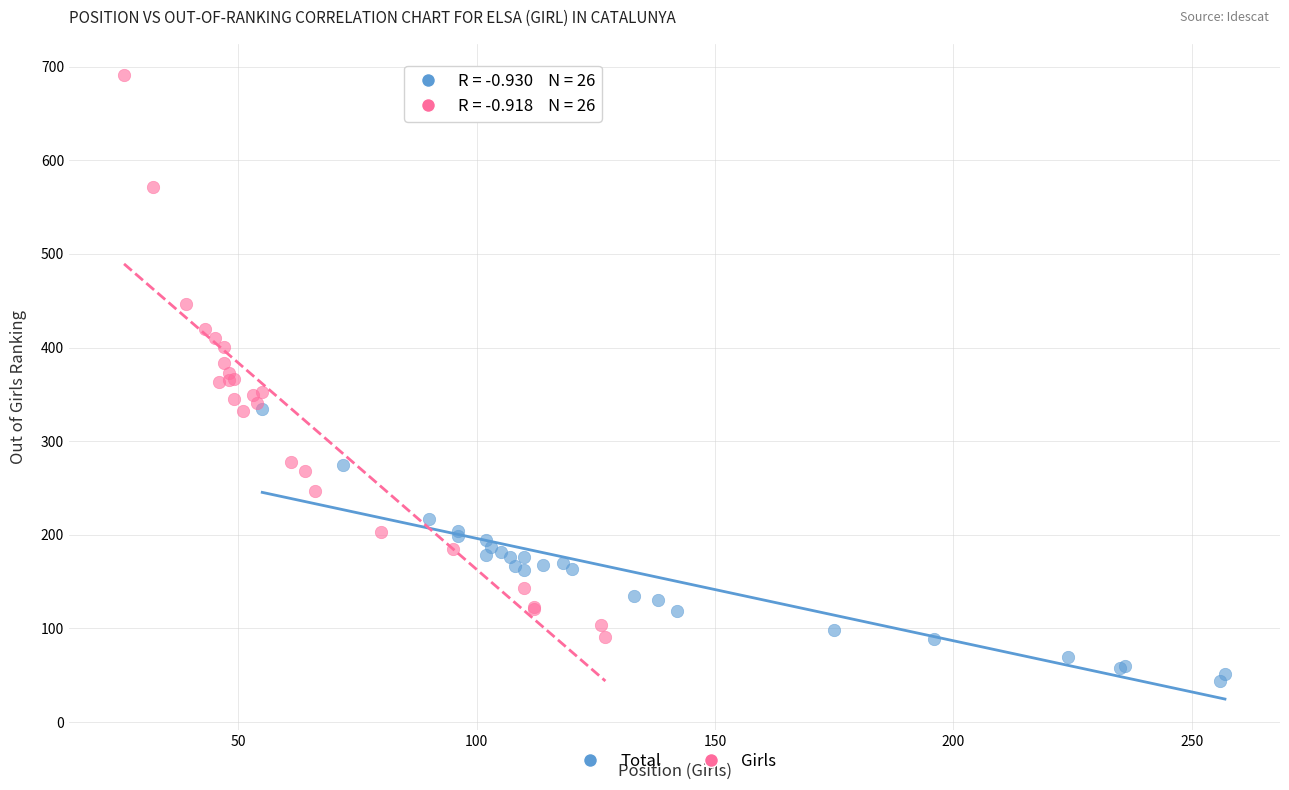

Which series reaches the minimum Y coordinate?

Total